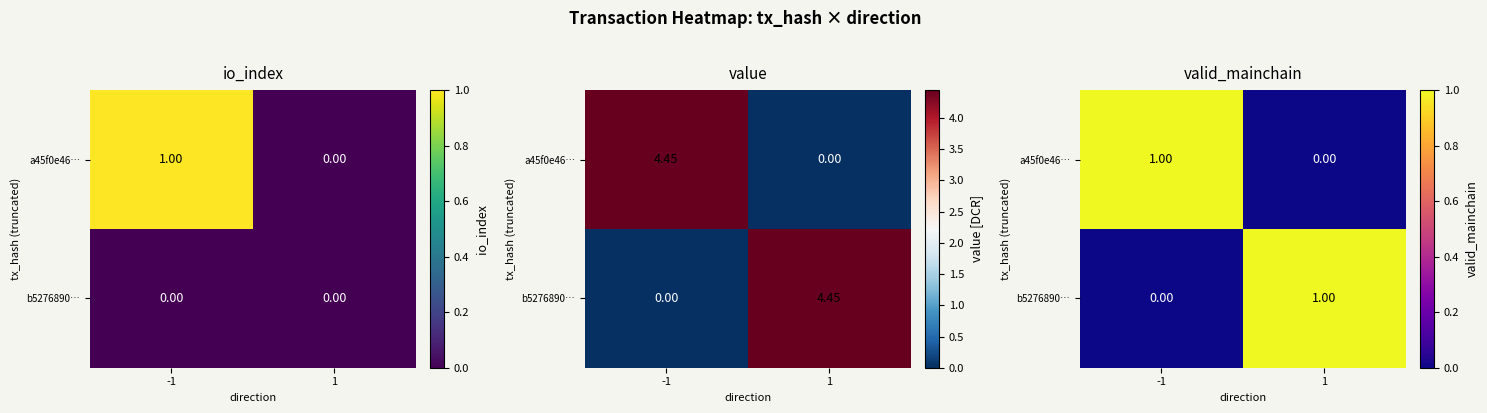

Which category has the highest value in the a45f0e46… series?

-1